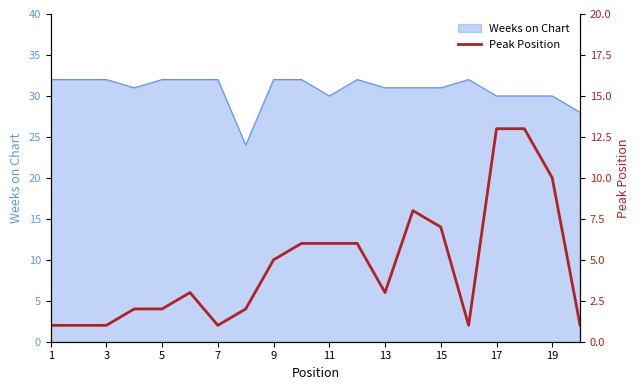

What is the minimum value for Weeks on Chart?

24